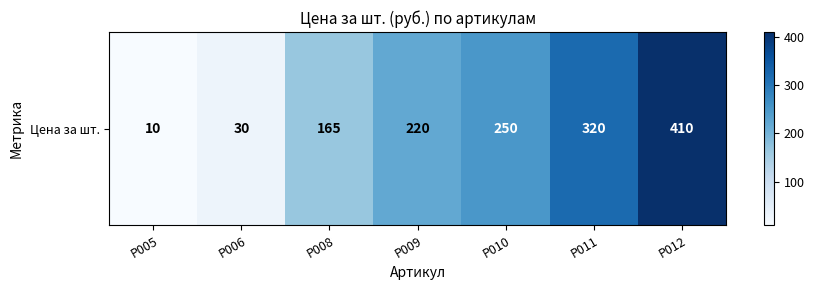

At which category does the chart reach its peak across all series?

Р012